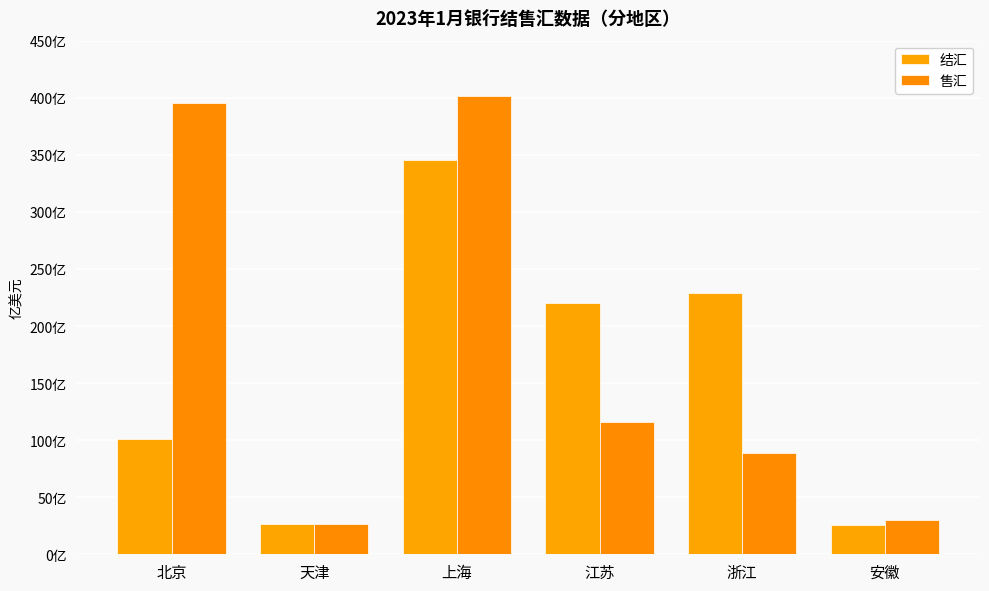

What is the label of the 3rd bar from the left?

上海